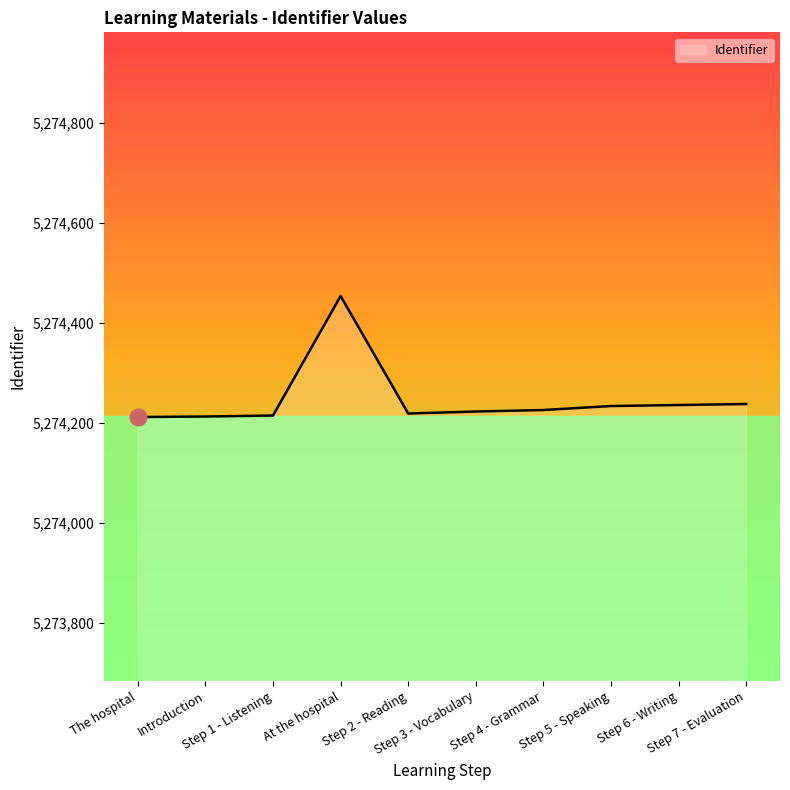

What is the maximum value shown in the chart?

5274454